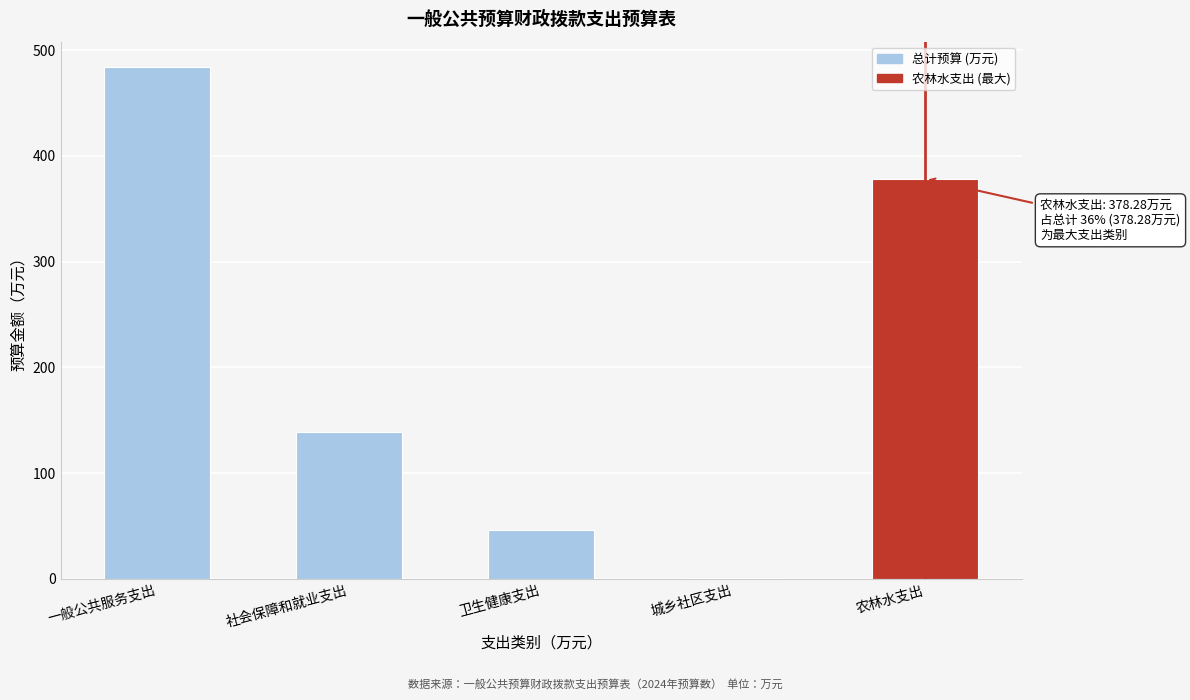

Reading left to right, extract all data points from this chart.

一般公共服务支出=483.8	社会保障和就业支出=138.4	卫生健康支出=45.9	城乡社区支出=0.9	农林水支出=378.3